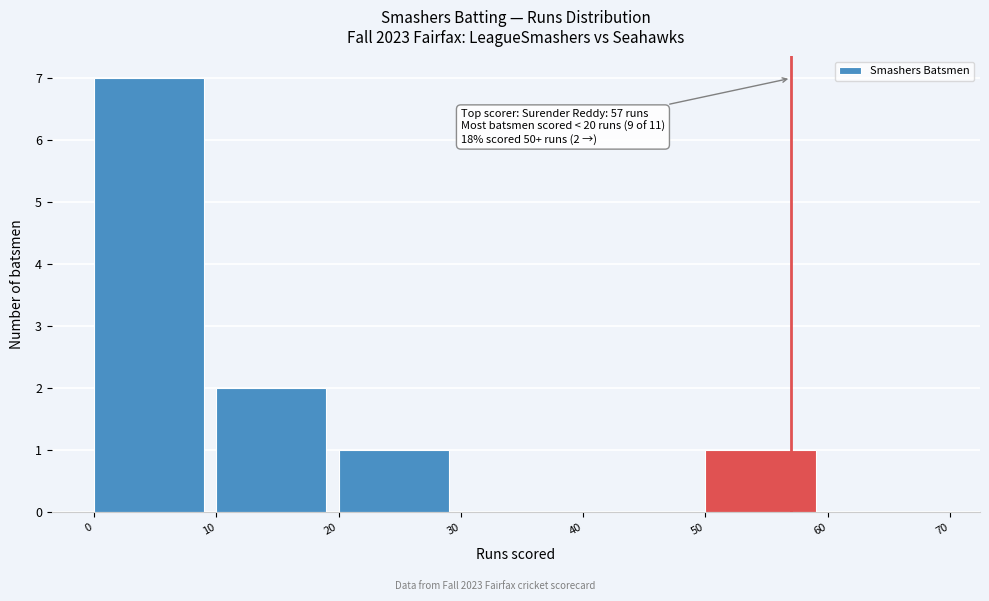

Over which range of the x-axis is the bar tallest?

0 to 10